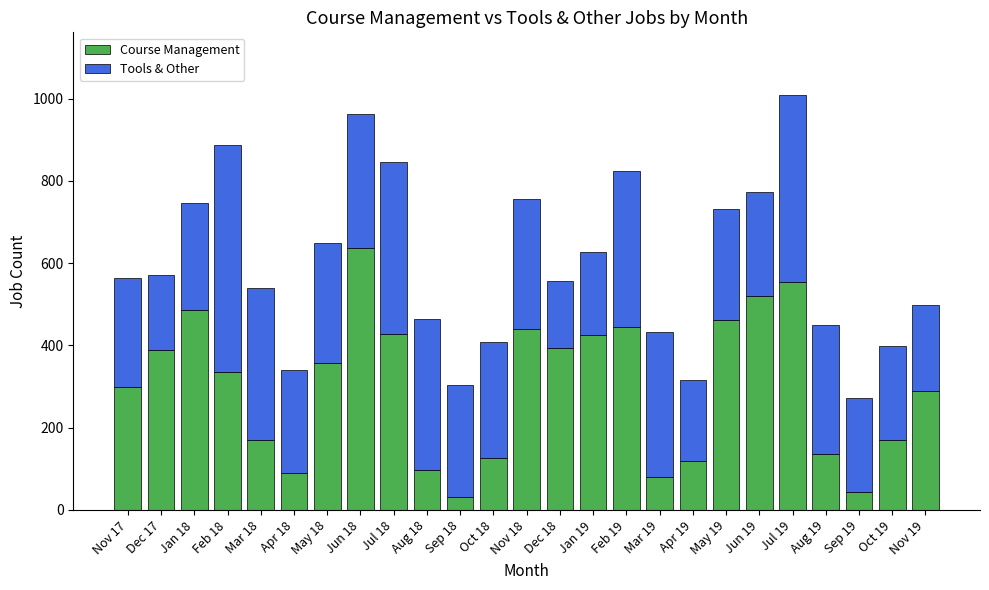

At which label does Course Management reach its peak?

Jun 18